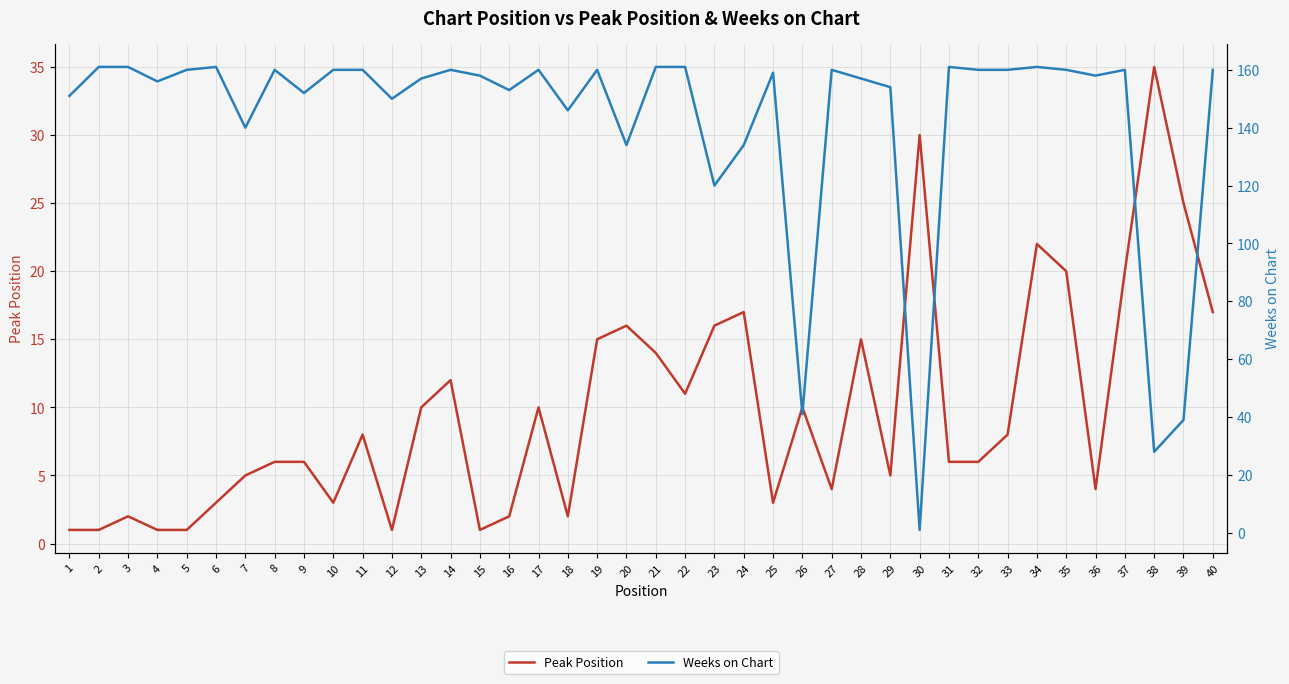

True or false: Weeks on Chart has more than 2 points higher than both neighbors.

True